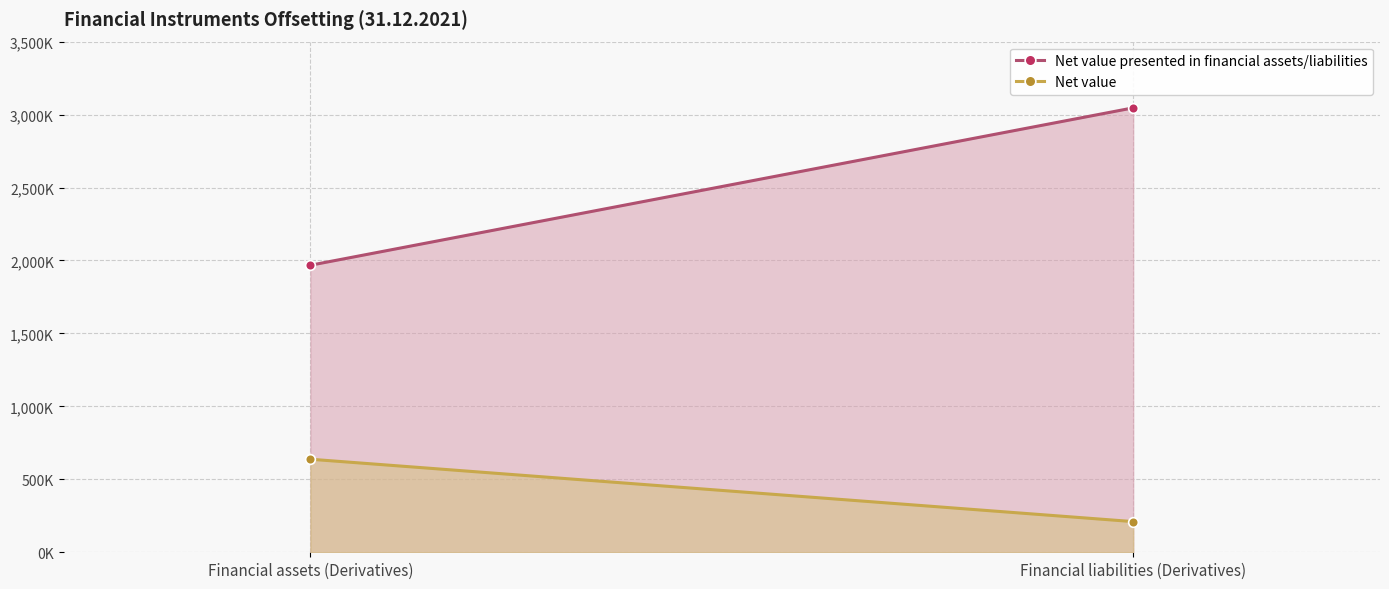

How many series are shown in this chart?

2